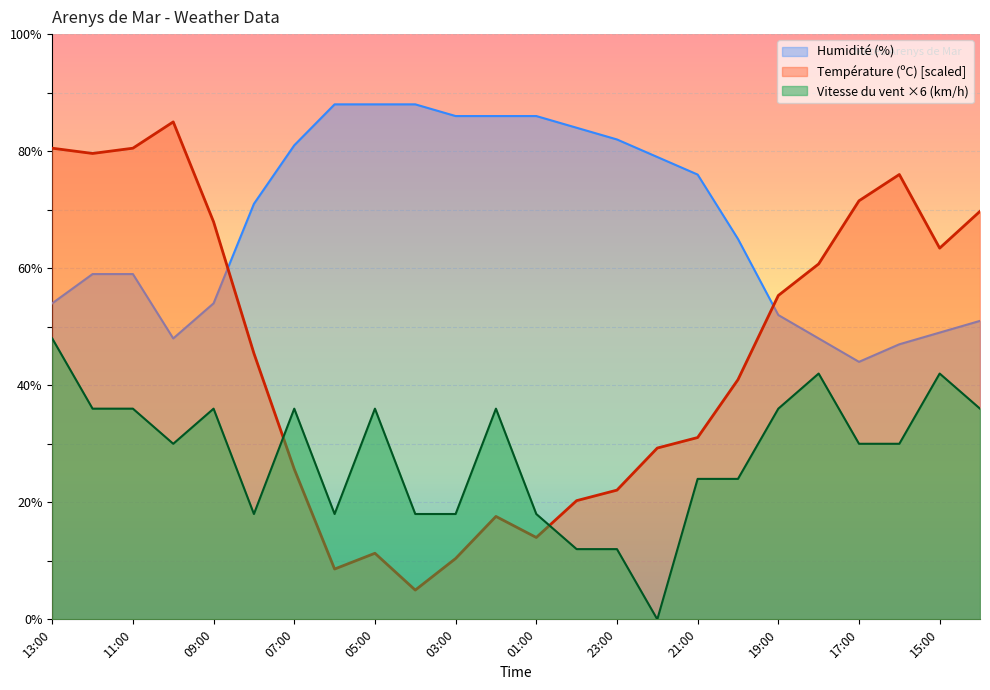

How many interior local peaks does the Température (ºC) series have?

4